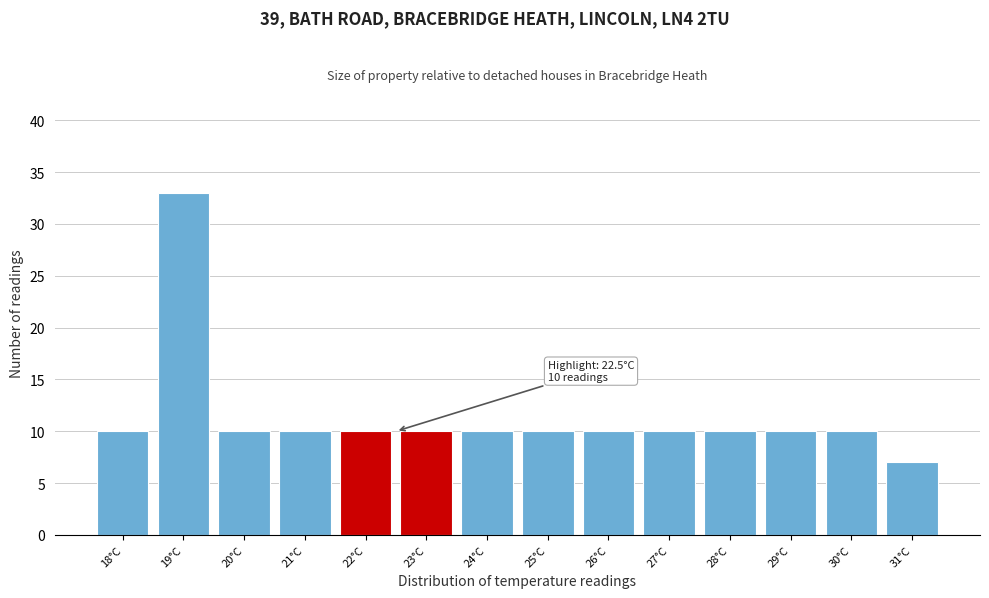

Which range on the x-axis has the tallest bar?

18.5 to 19.5